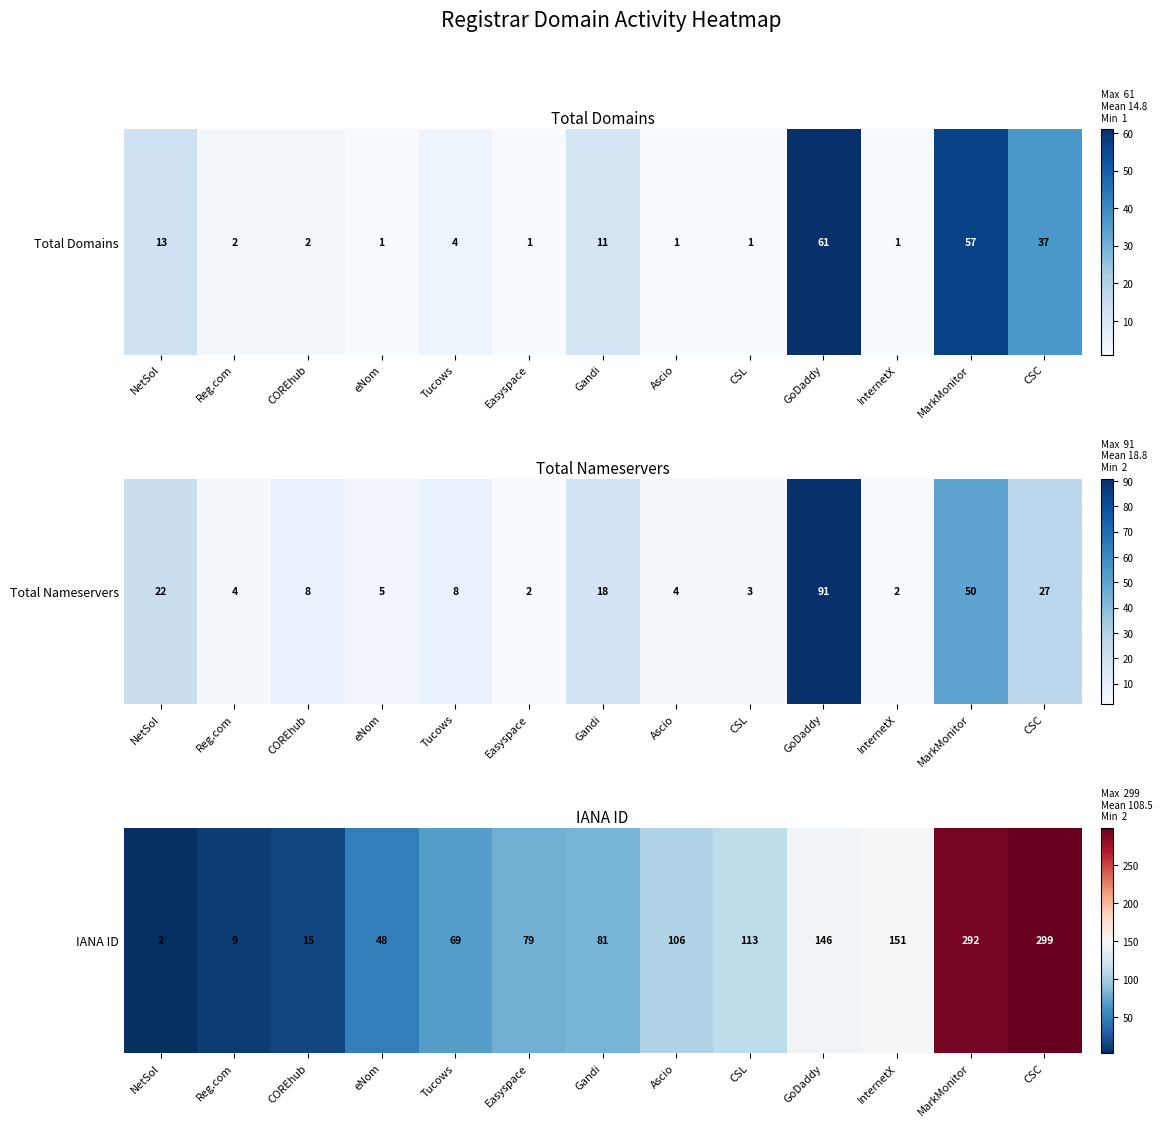

At which label is the value closest to 0?

NetSol